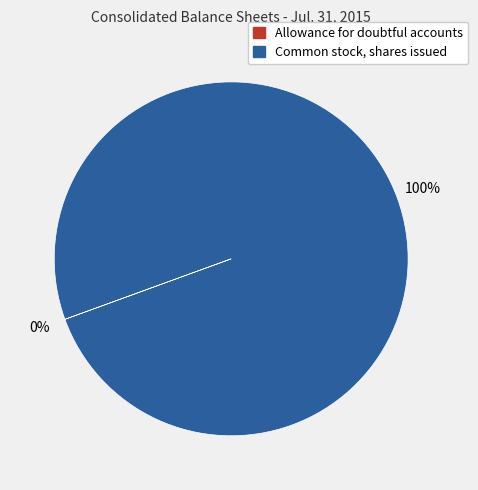

To the nearest percent, what is the average slice percentage?

50%